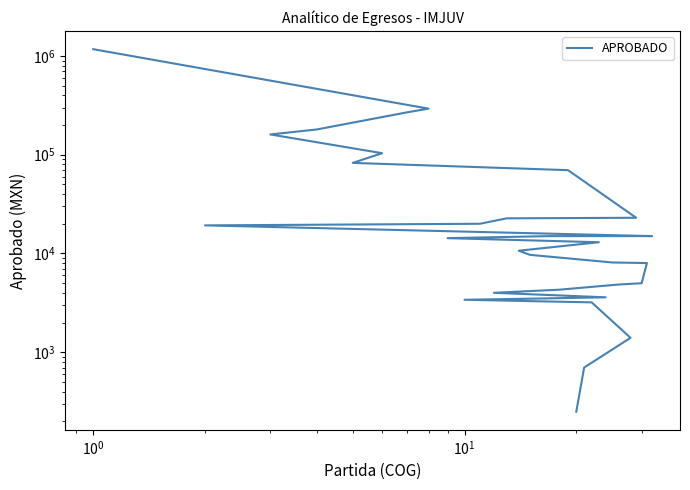

Which label corresponds to the largest value in the chart?

31